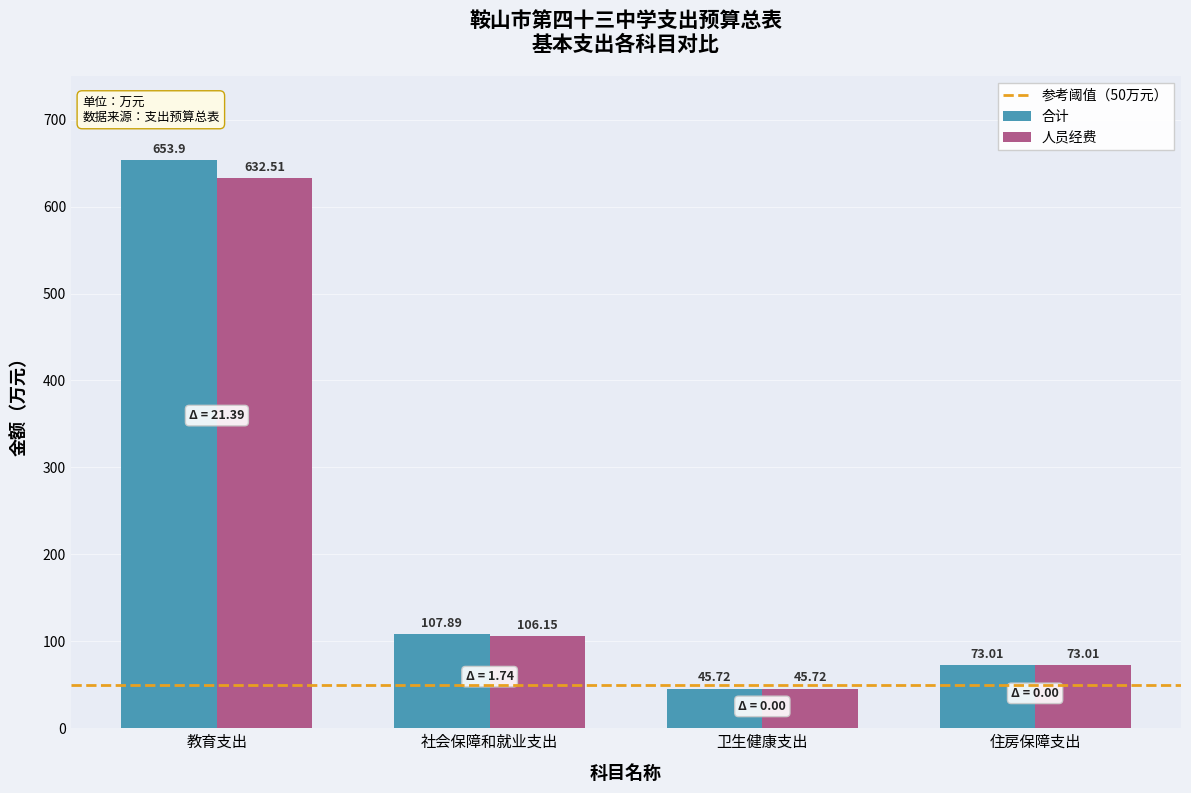

List the series in order of their overall mean, lowest first.

人员经费, 合计